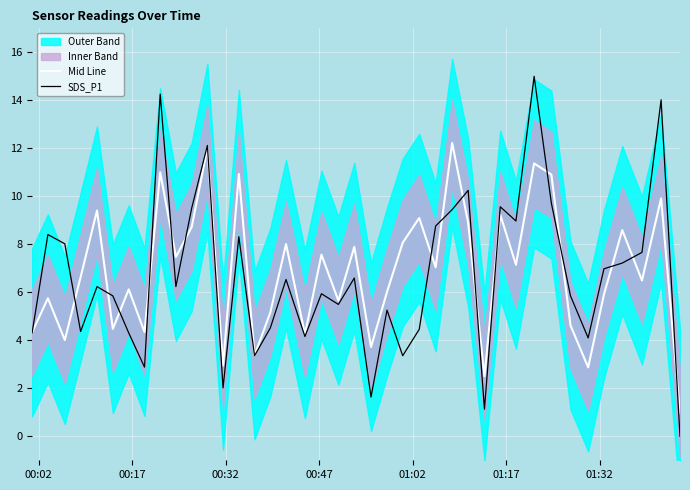

True or false: Mid Line and SDS_P1 cross at least once.

True